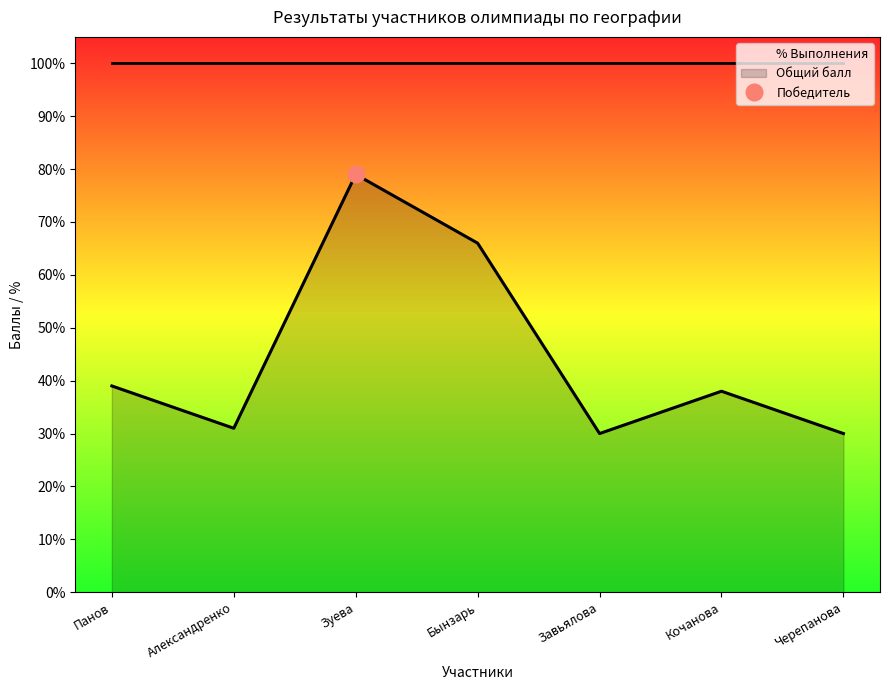

Rank the series by their average value, from highest to lowest.

% Выполнения, Общий балл